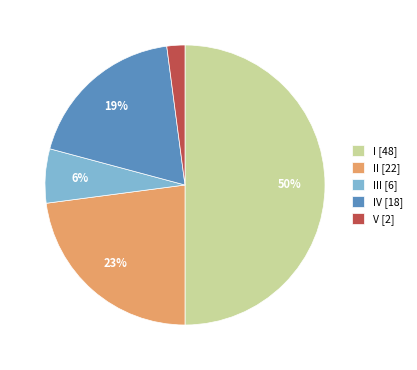

Between II [22] and IV [18], which is larger?

II [22]